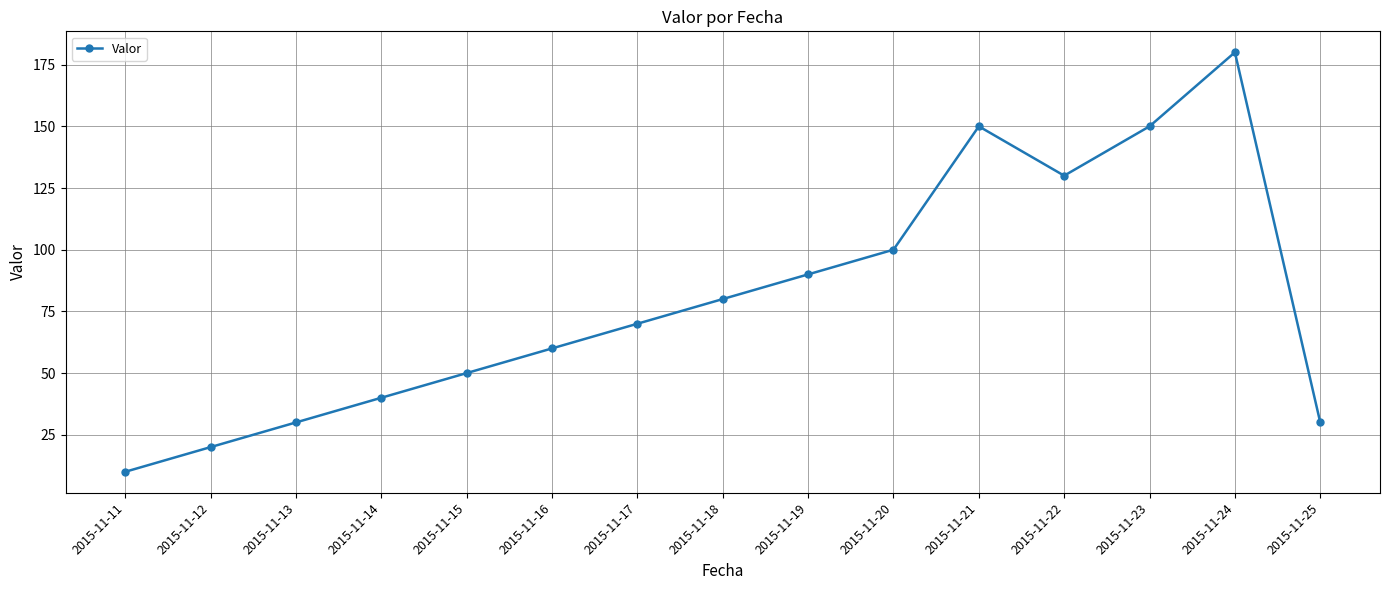

What is the minimum value shown in the chart?

10